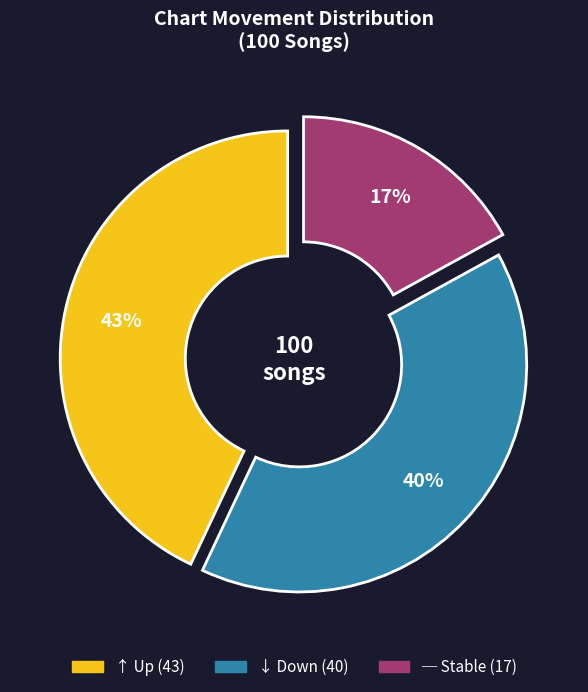

Is there any slice that represents more than half of the pie?

No